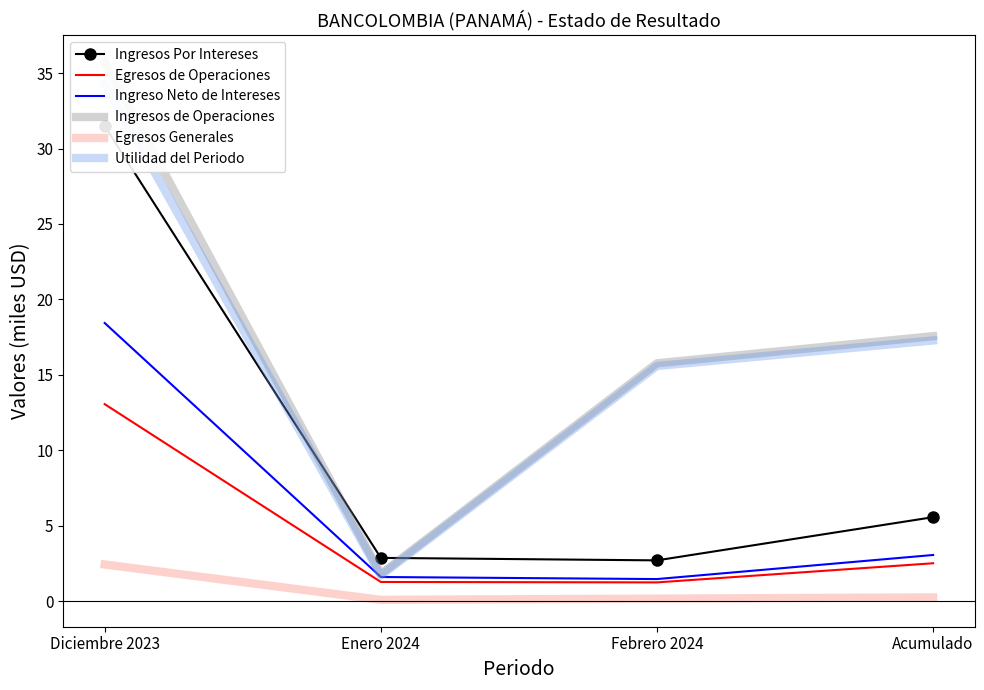

Which series changed the most between Enero 2024 and Acumulado?

Ingresos de Operaciones